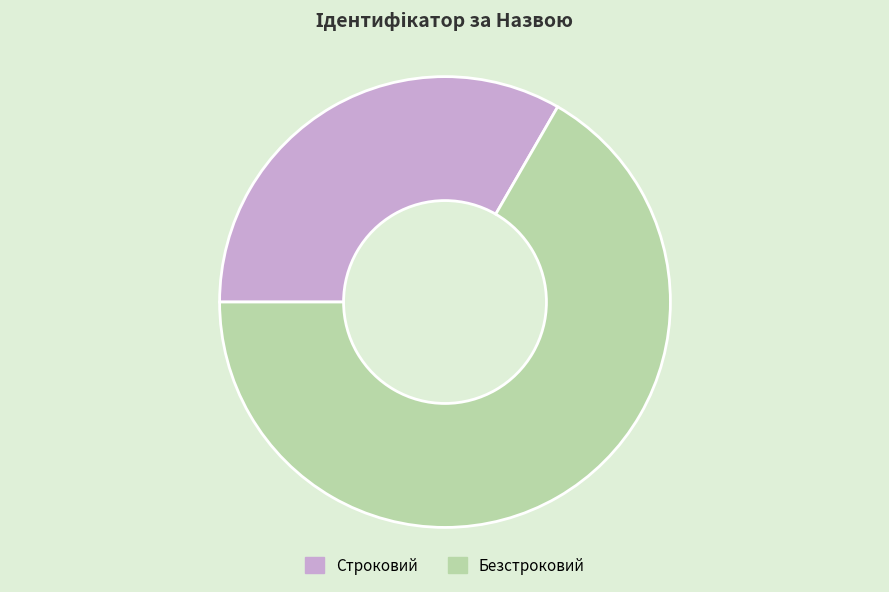

What is the ratio of the value at Строковий to the value at Безстроковий?

0.5